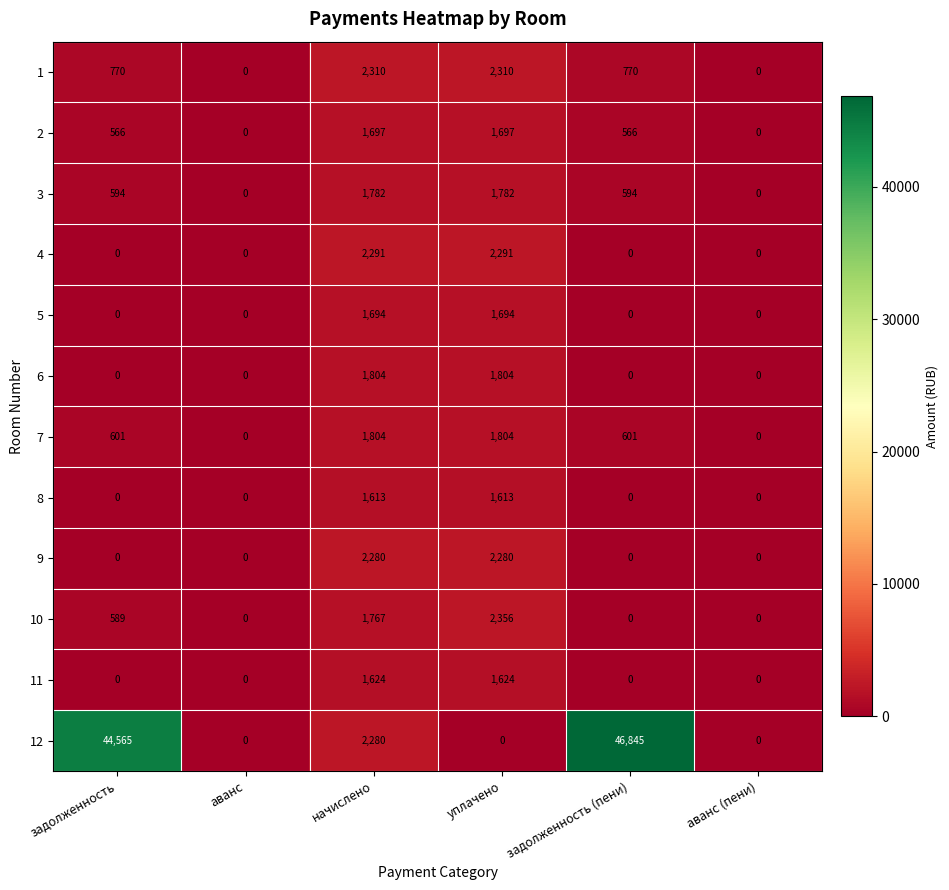

Count the number of data series in this chart.

12